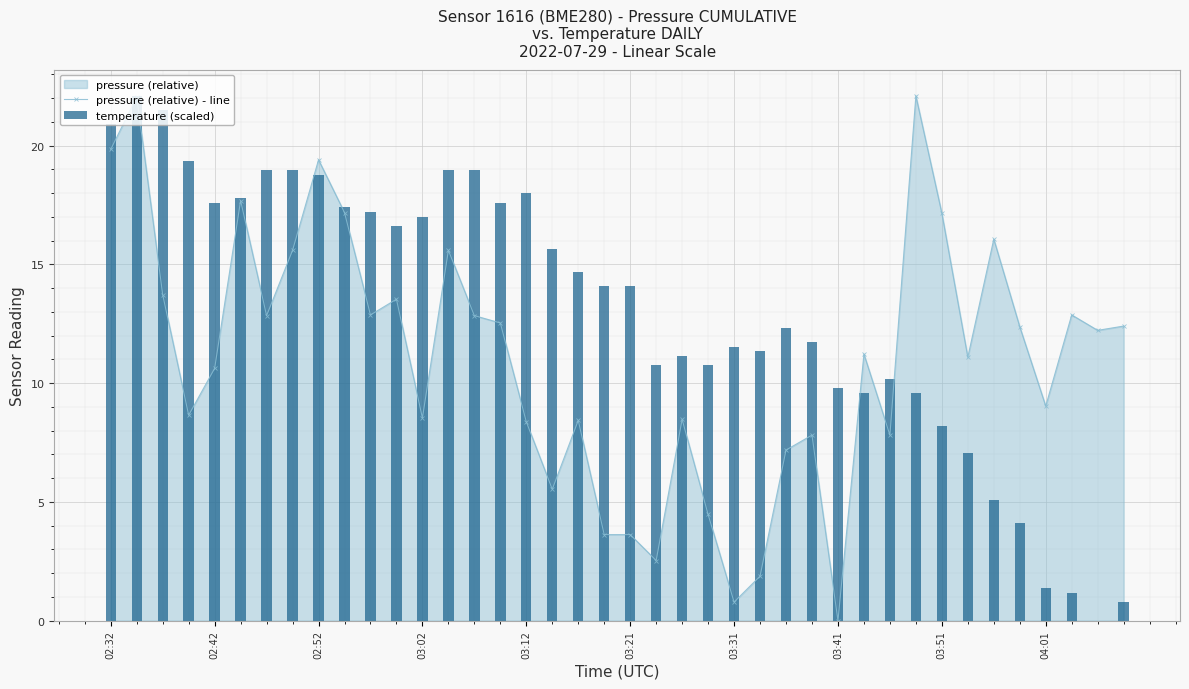

What is the average value of the pressure (relative) - line series?

11.0